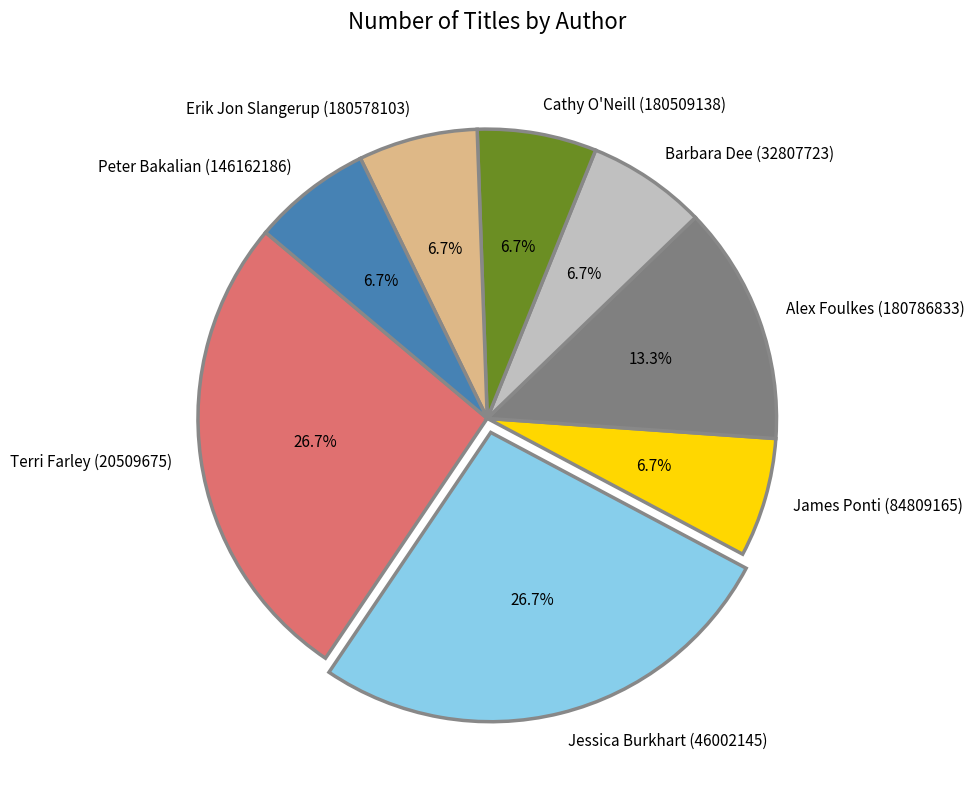

To the nearest percent, what portion does Terri Farley (20509675) represent?

27%